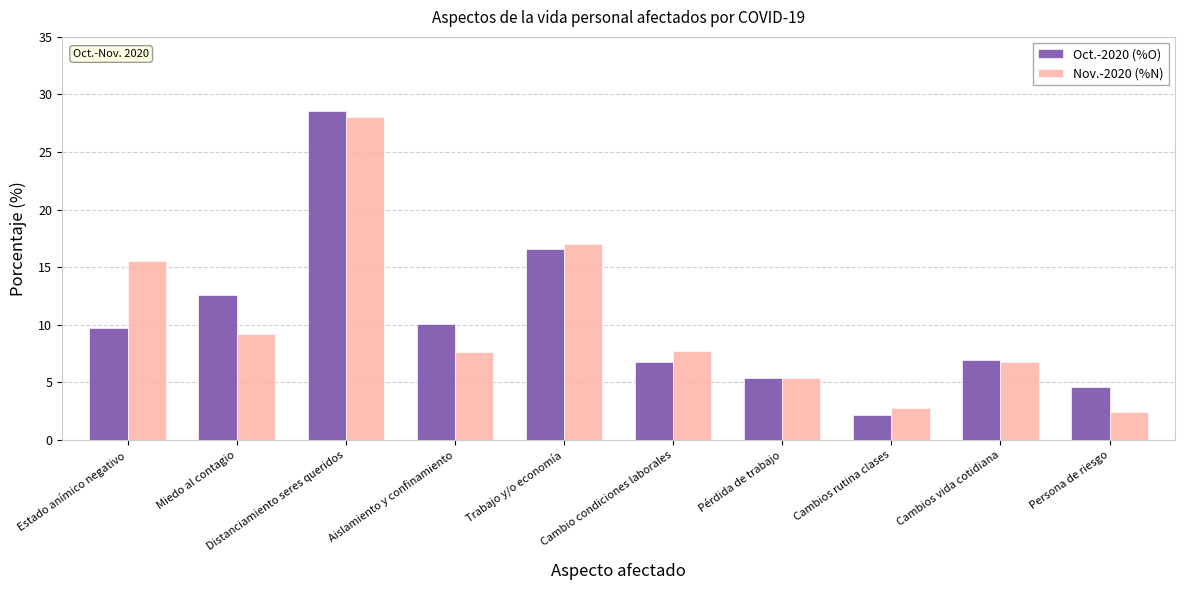

Is the value of Oct.-2020 (%O) at Estado anímico negativo greater than the value of Nov.-2020 (%N) at Cambio condiciones laborales?

Yes